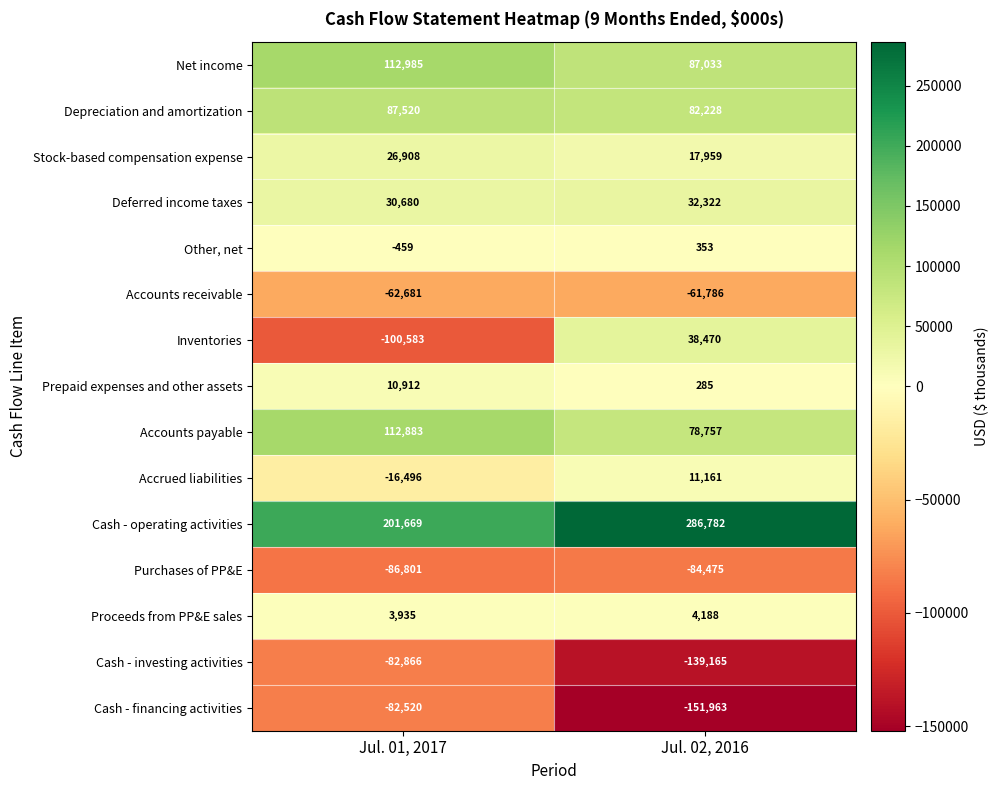

Which series has the widest spread of values?

Inventories